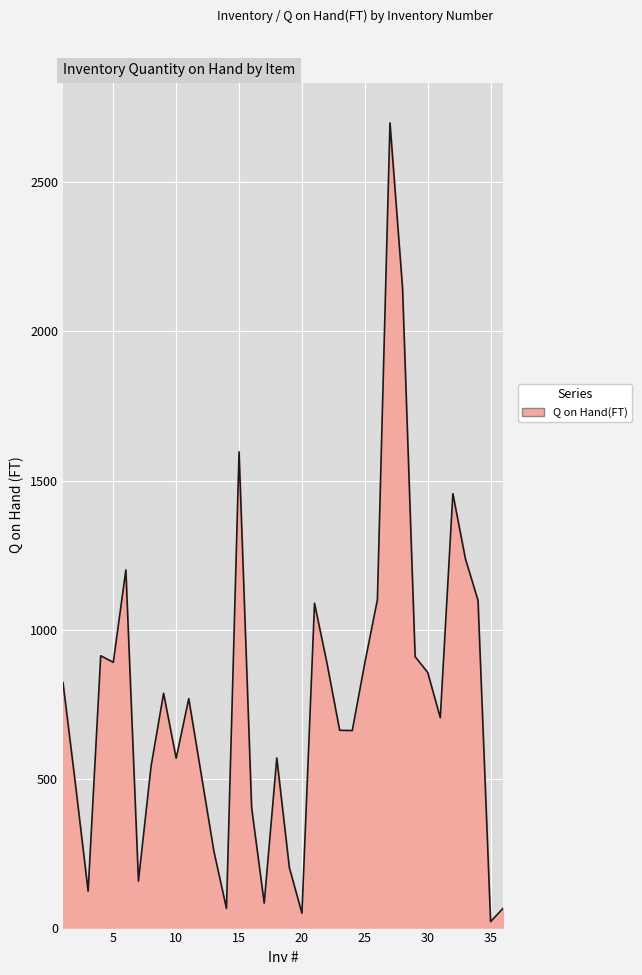

What is the maximum value shown in the chart?

2700